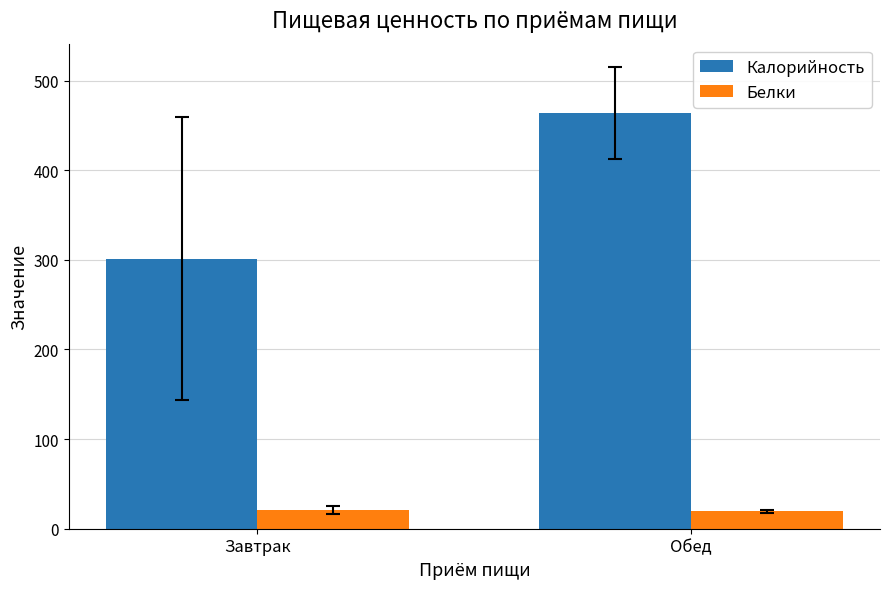

What value does the Калорийность series have at Обед?

463.9